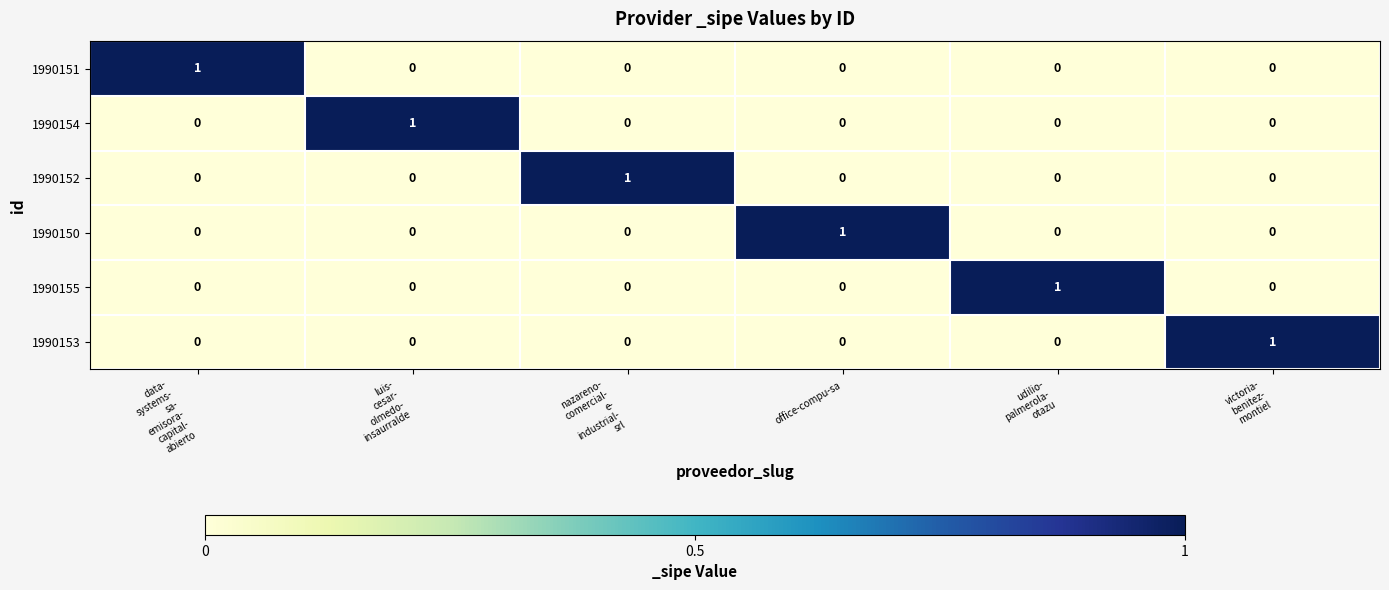

The value of 1990152 at office-compu-sa is 0. True or false?

True